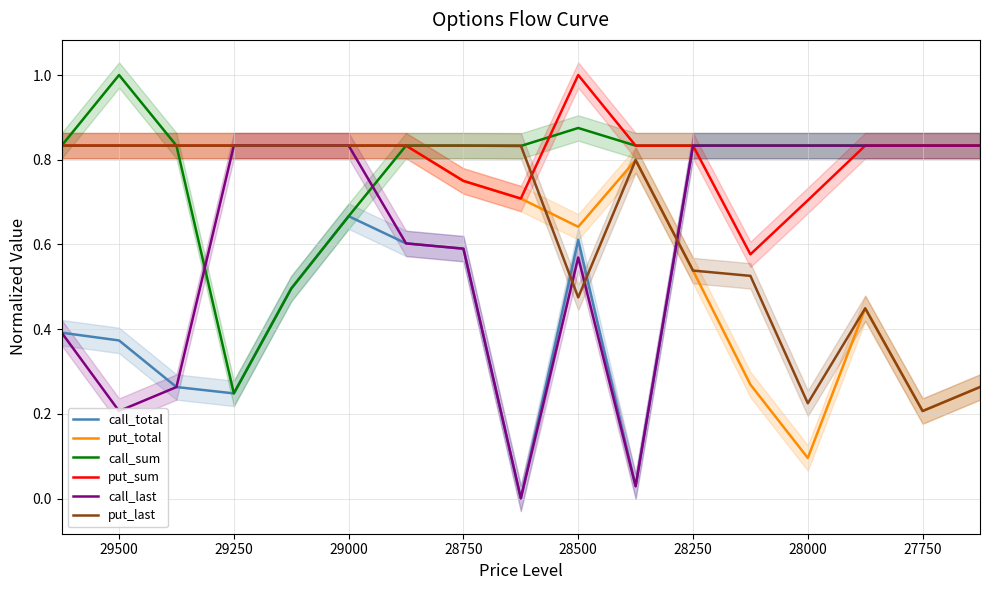

Does the chart display data point markers on the line(s)?

No